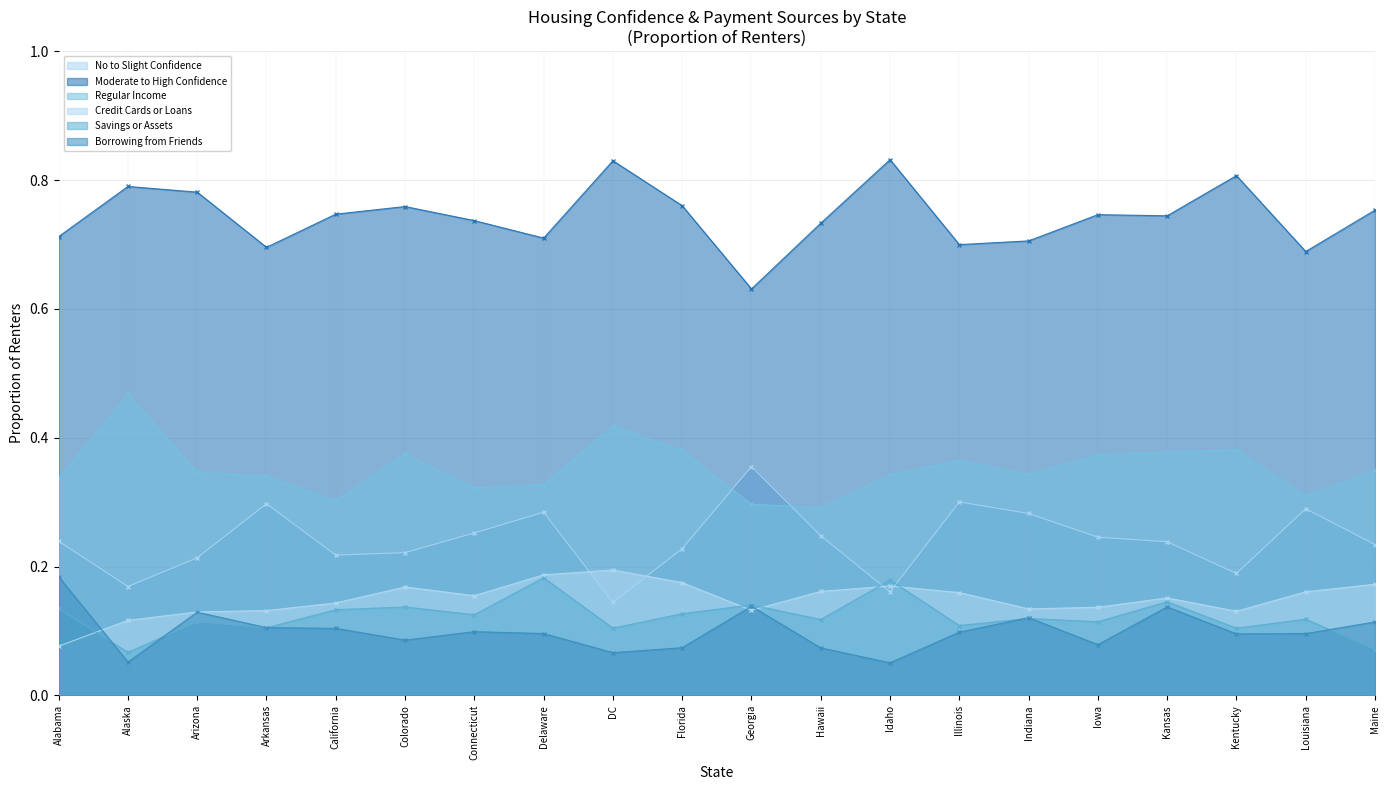

What is the value of the Savings or Assets point at the 12th from the left?

0.1